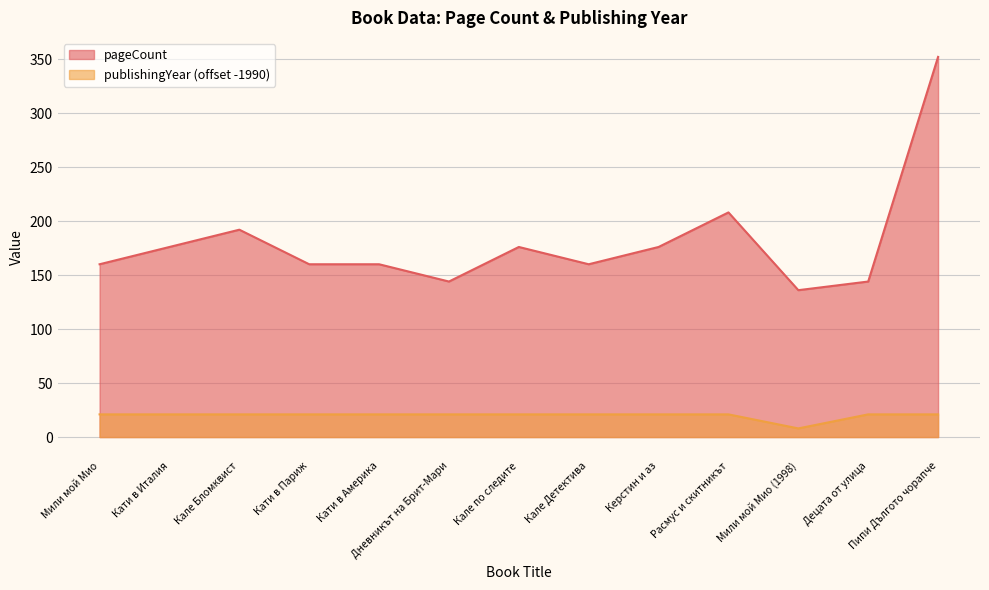

At how many categories does at least one series exceed 100?

13